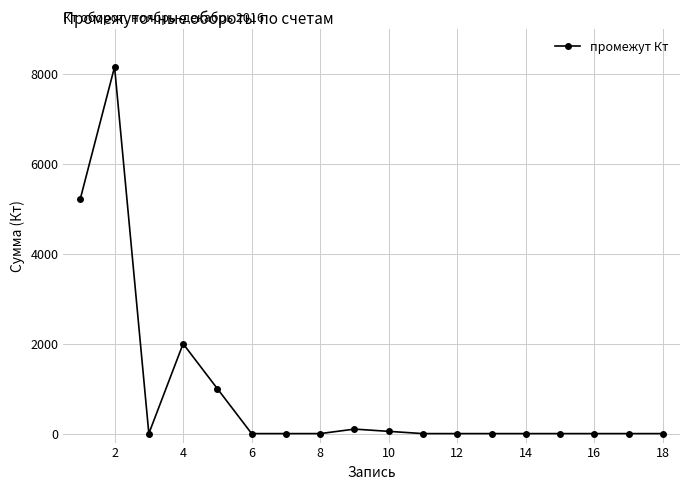

What is the greatest value displayed?

8162